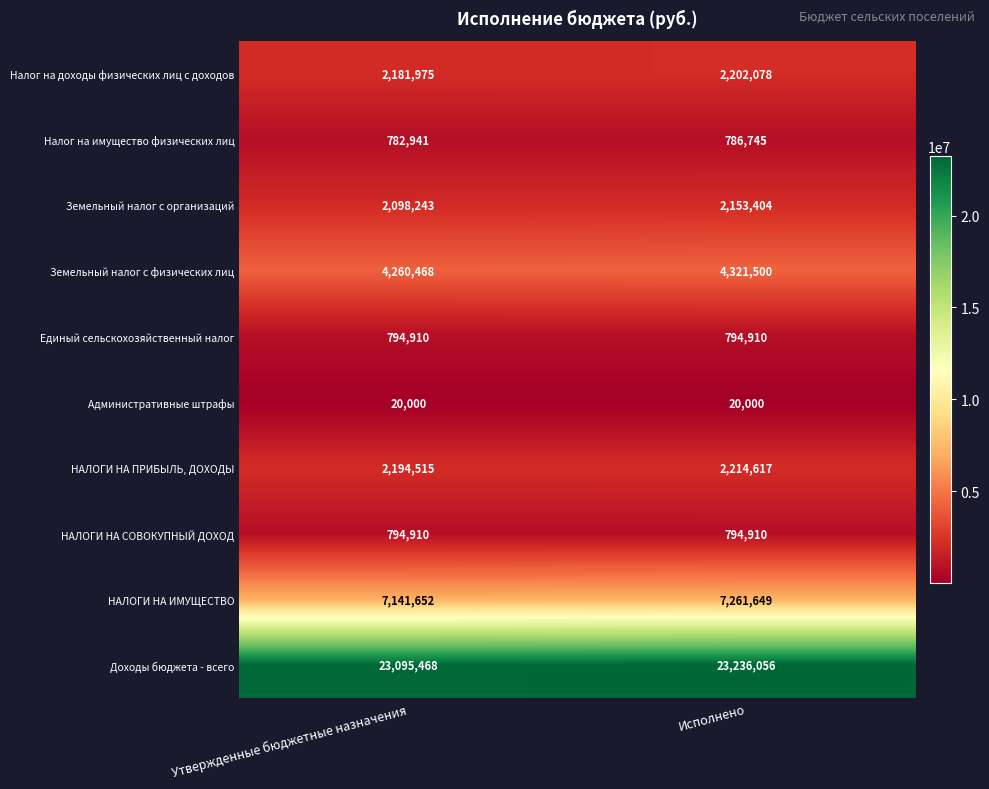

Between Утвержденные бюджетные назначения and Исполнено, which series saw the biggest shift?

Доходы бюджета - всего